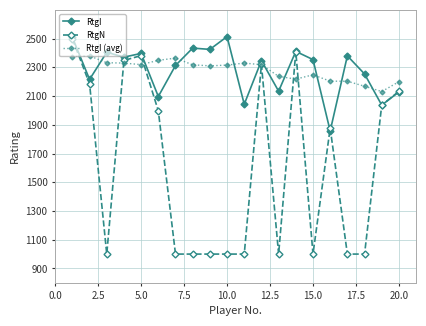

What is the average value of the RtgI (avg) series?

2282.5